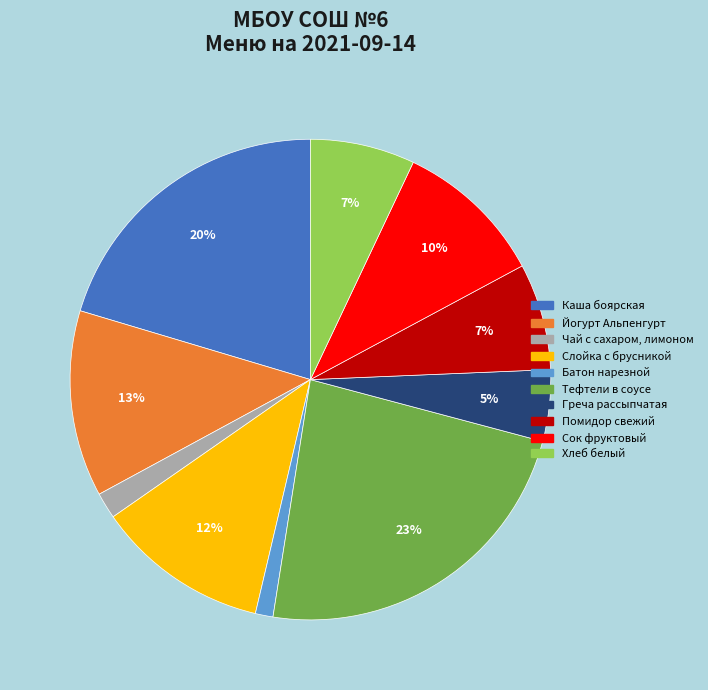

Approximately how many times larger is the value at Хлеб белый compared to Помидор свежий?

1.0